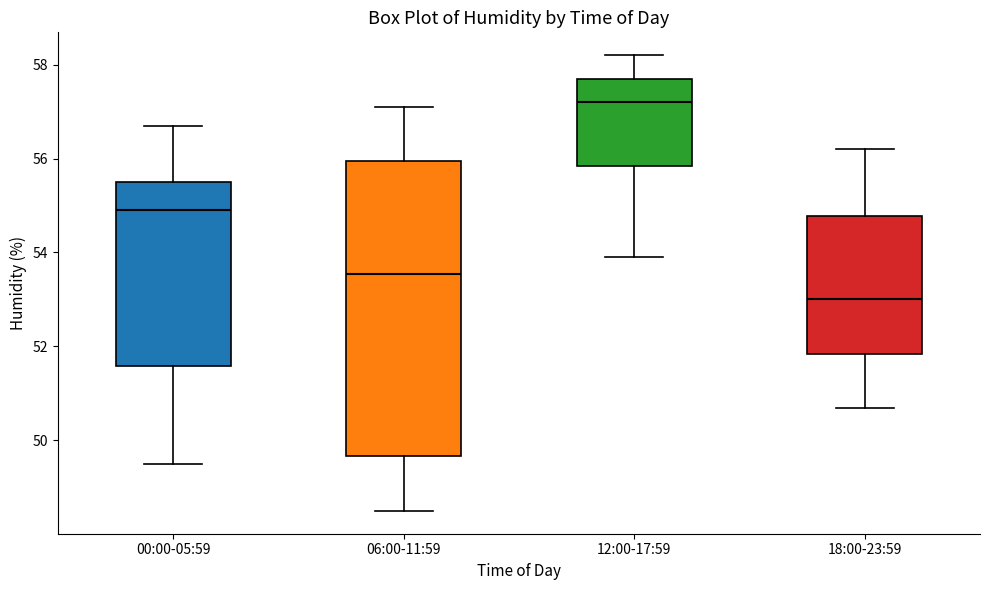

Where is the upper edge of the box for 06:00-11:59 on the y-axis? The values are not printed on the chart, so give them approximately, as read against the axis.

56.0